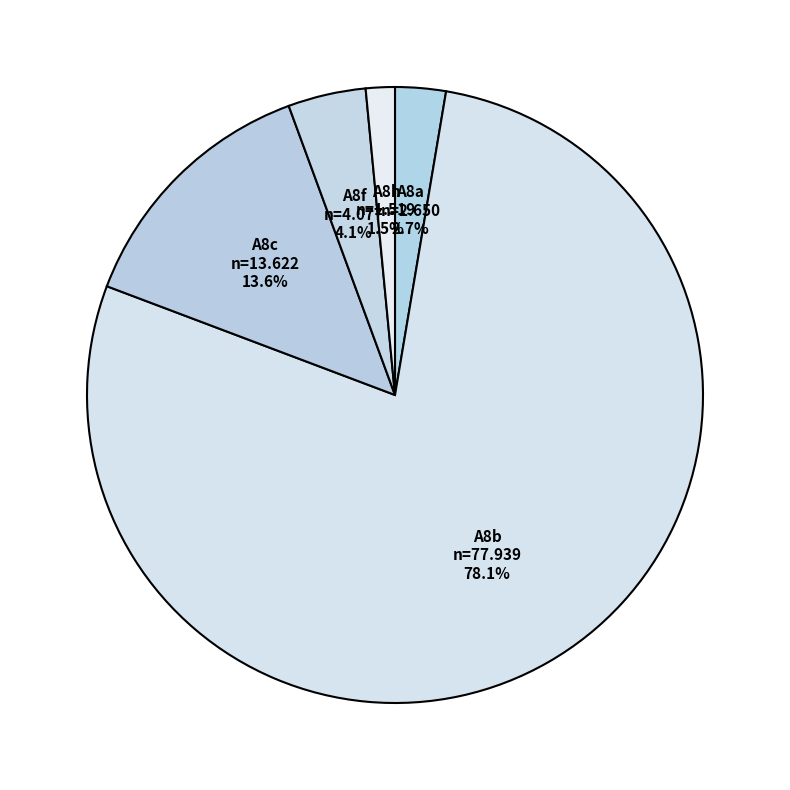

Which category has the biggest portion of the pie?

A8b